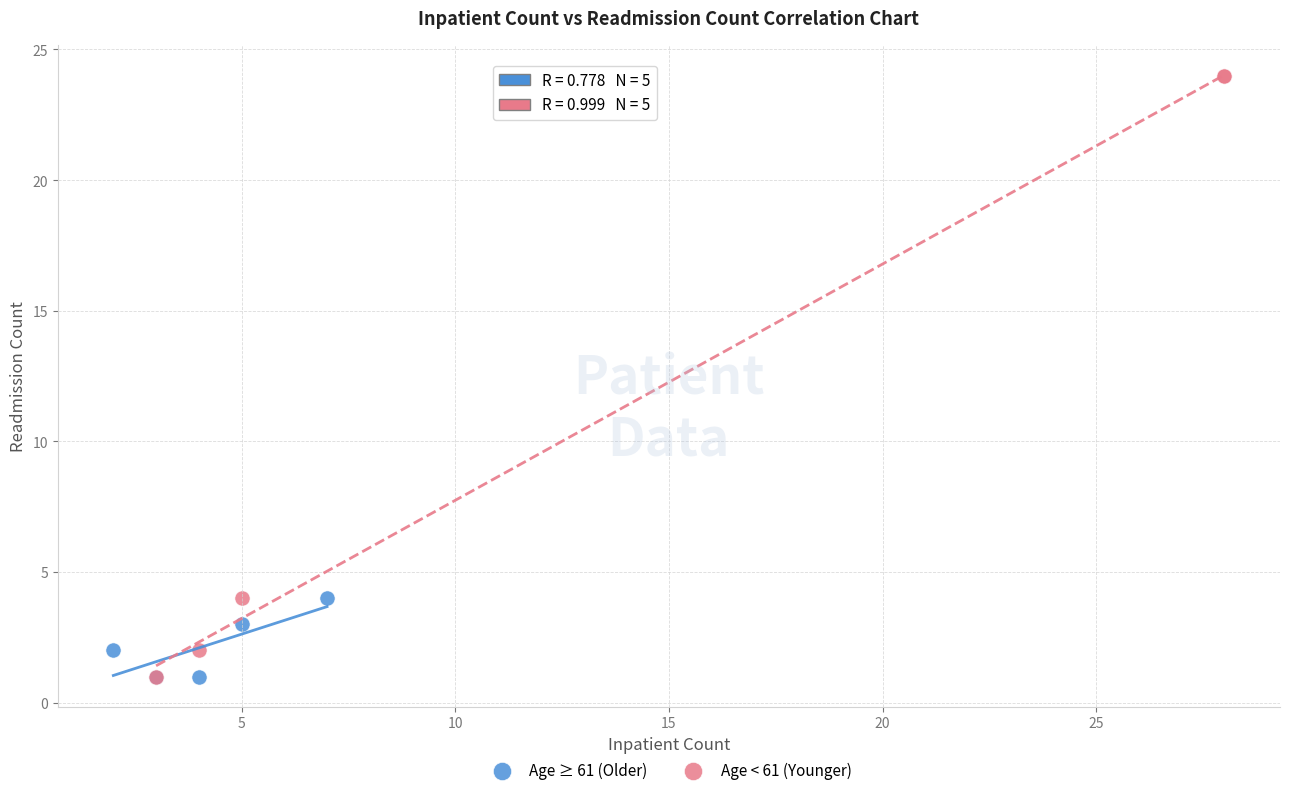

Which series reaches the maximum Y coordinate?

Age < 61 (Younger)